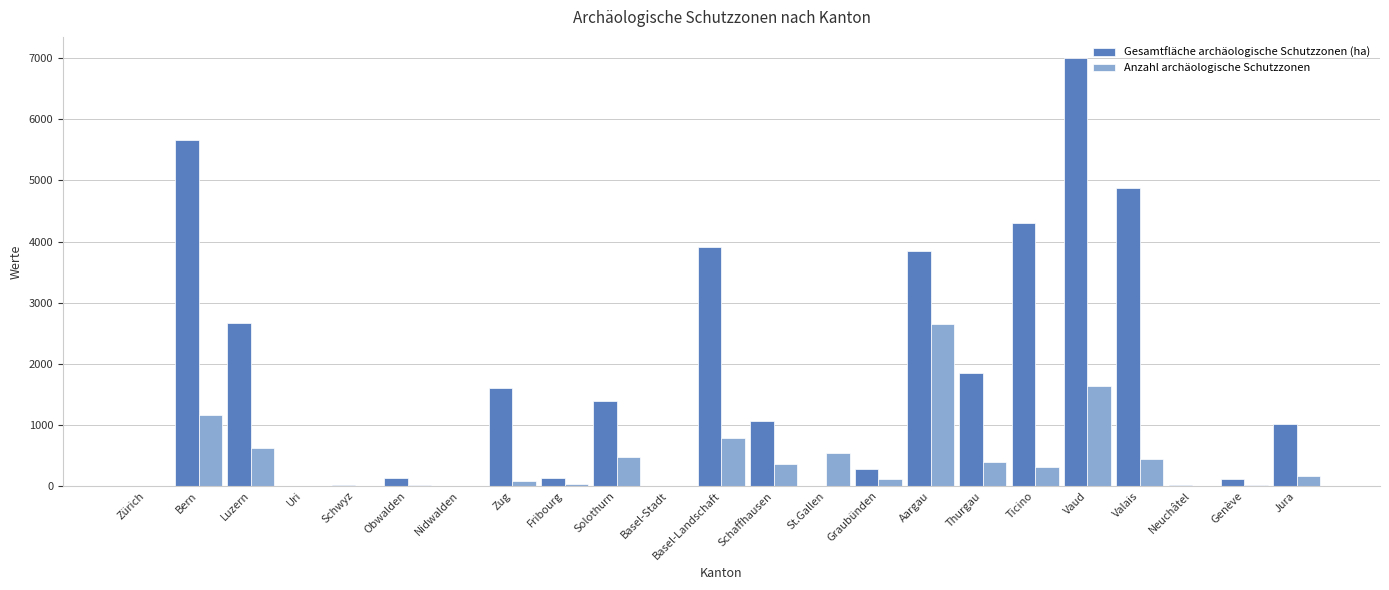

At which category is the sum across all series the highest?

Vaud